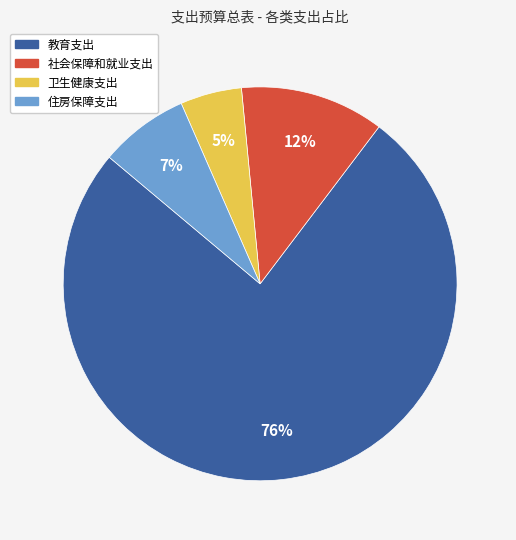

Which slice represents more than half of the pie?

教育支出